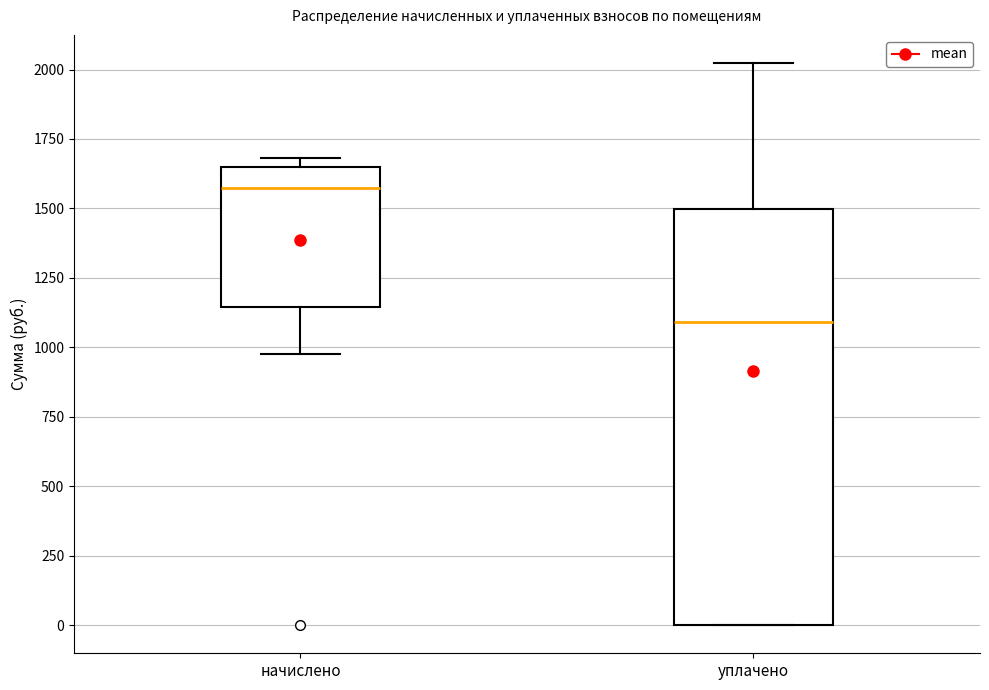

Reading left to right, read every box against the y-axis: the position of its median line, the range the box covers, and the ends of its whiskers. The values are not printed on the chart, so give them approximately, as read against the axis.

начислено: median 1550, box 1150 to 1650, whiskers 1000 to 1700
уплачено: median 1100, box 0 to 1500, whiskers 0 to 2000